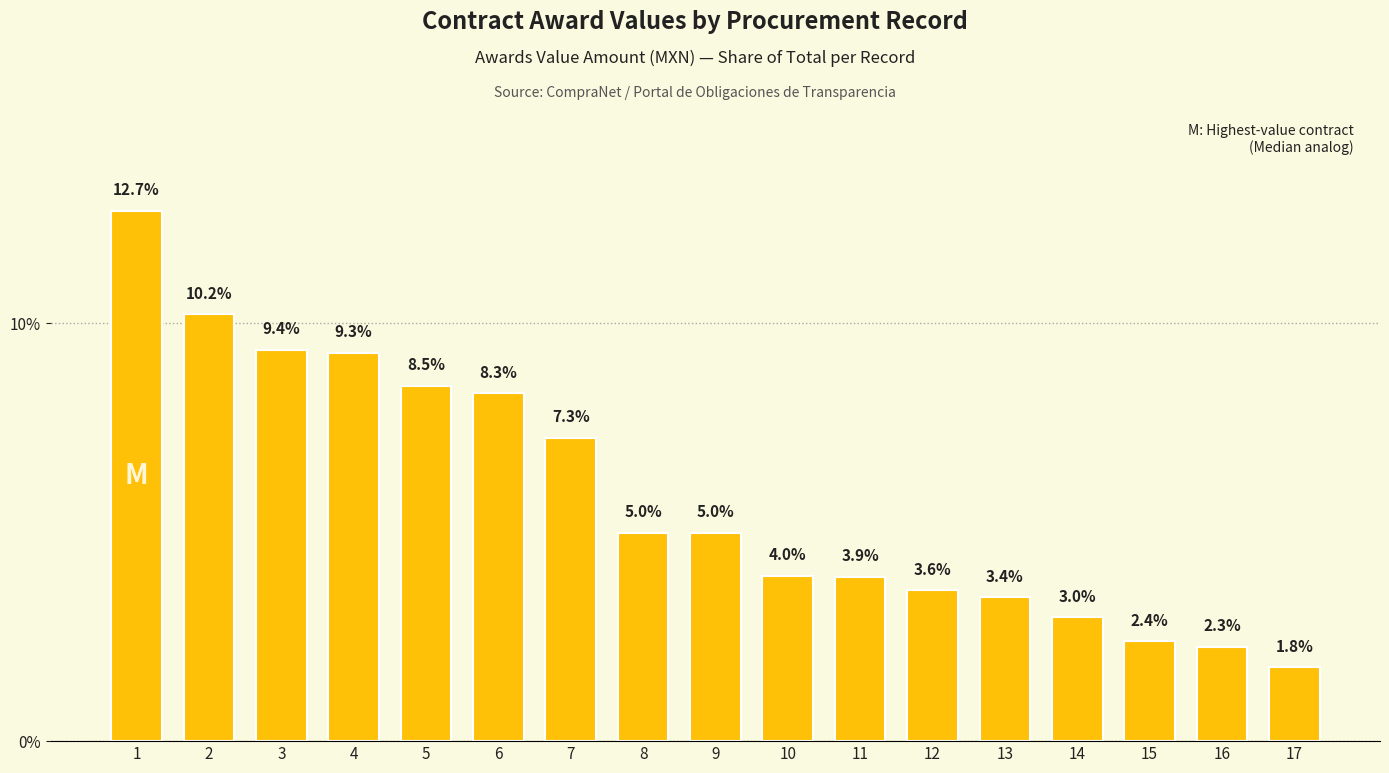

What is the difference between the maximum and second lowest values?

10.4